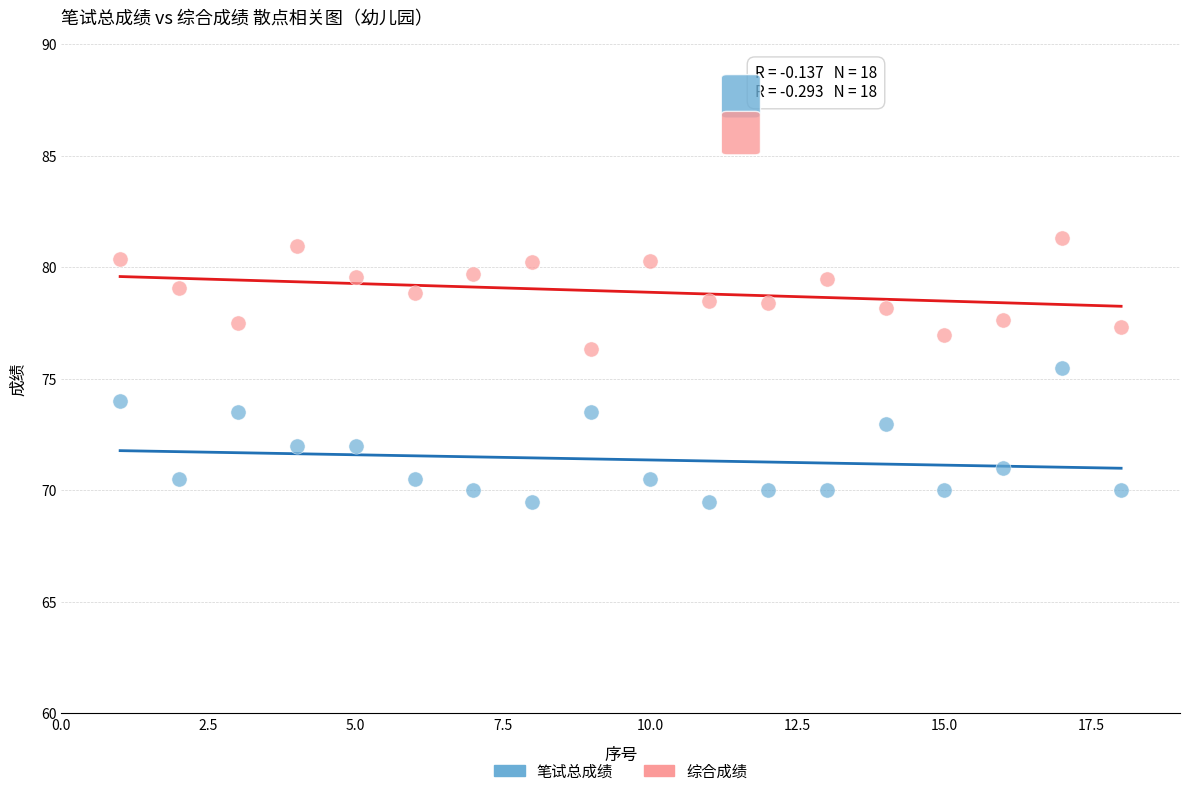

Which series contains the highest Y value?

综合成绩